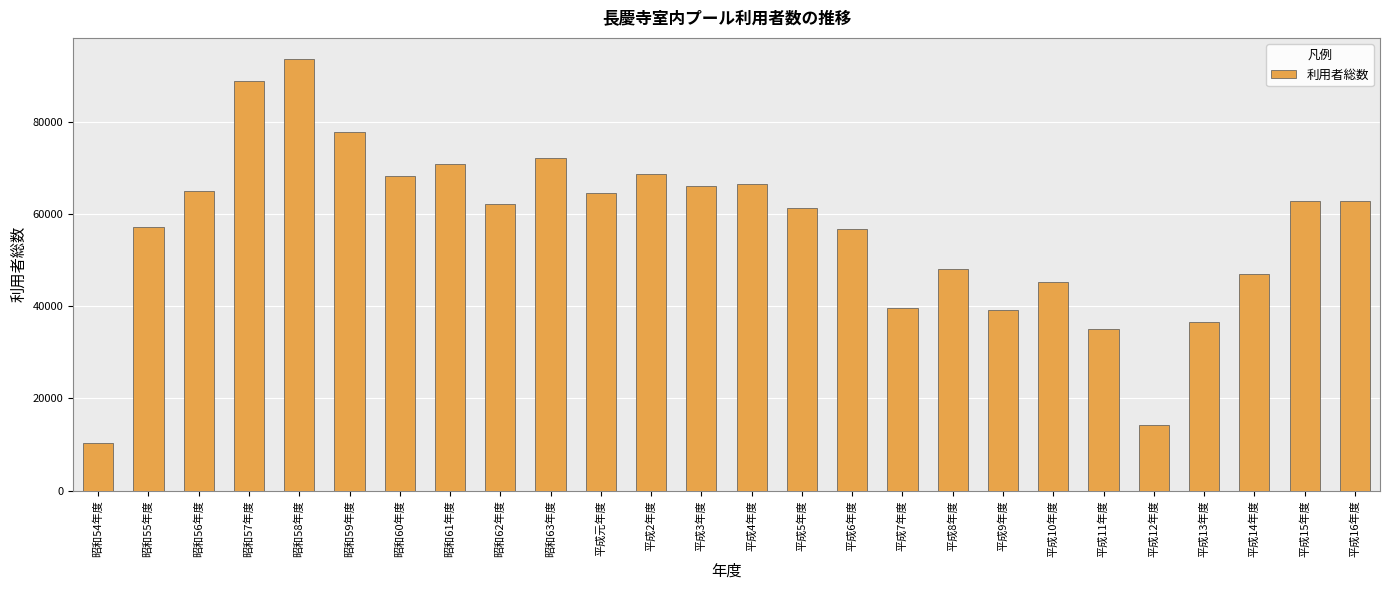

What is the minimum value shown in the chart?

10386